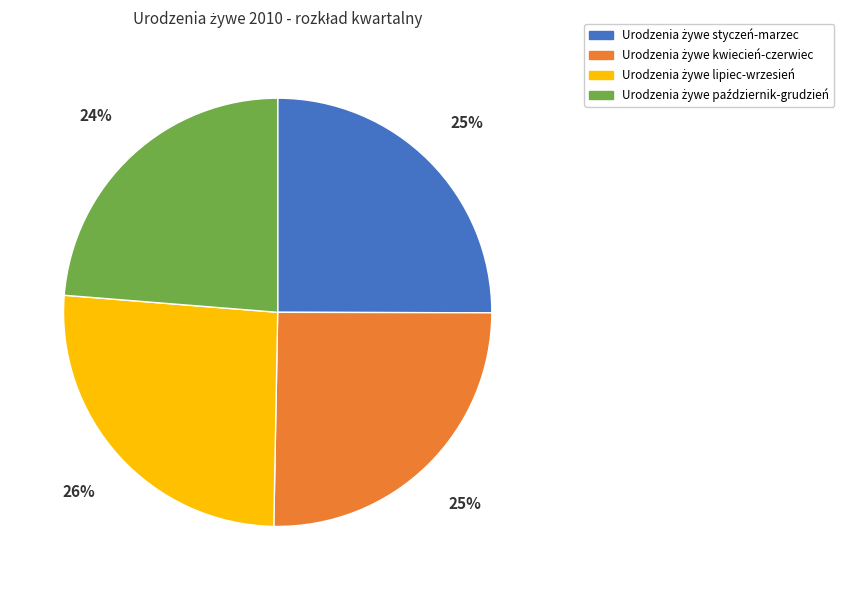

To the nearest percent, what is the difference between the largest and smallest slice percentages?

2%